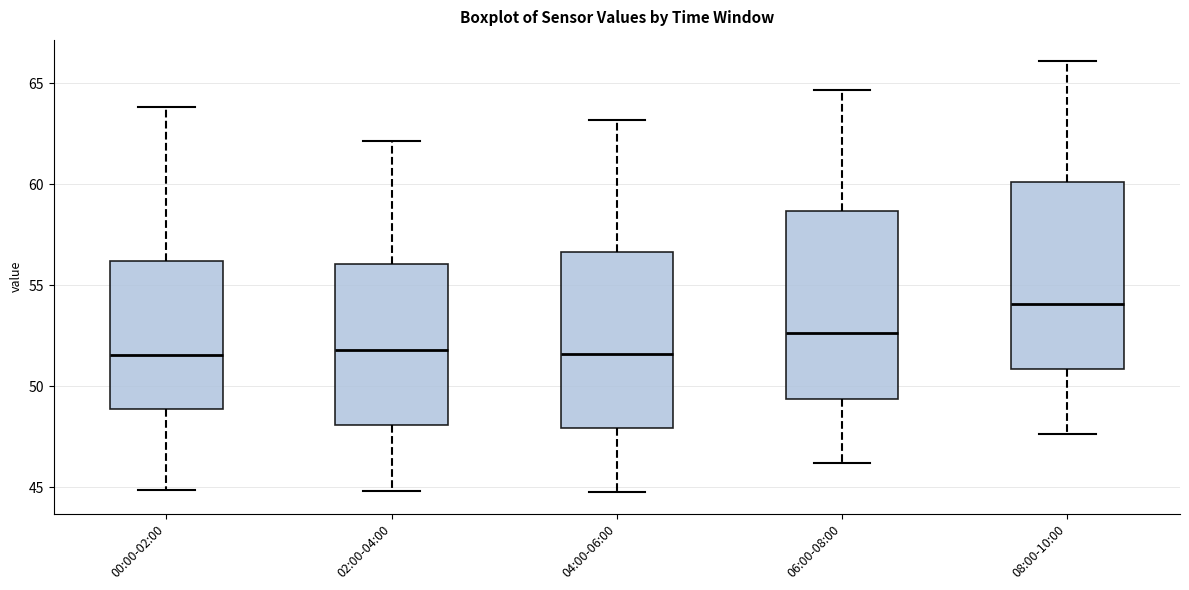

Reading left to right, transcribe this box plot: for each box, give where its median line is, the range the box spans, and where its two whiskers end, as read against the y-axis. The values are not printed on the chart, so give them approximately, as read against the axis.

00:00-02:00: median 51.5, box 49.0 to 56.0, whiskers 45.0 to 64.0
02:00-04:00: median 52.0, box 48.0 to 56.0, whiskers 45.0 to 62.0
04:00-06:00: median 51.5, box 48.0 to 56.5, whiskers 45.0 to 63.0
06:00-08:00: median 52.5, box 49.5 to 58.5, whiskers 46.0 to 64.5
08:00-10:00: median 54.0, box 51.0 to 60.0, whiskers 47.5 to 66.0